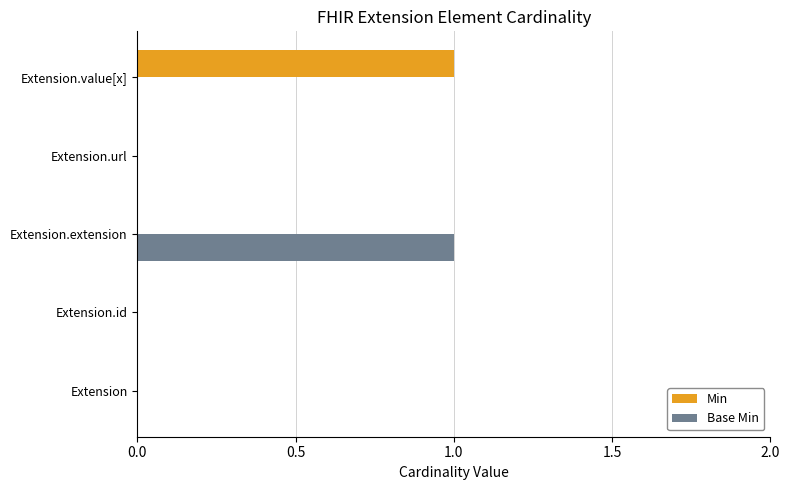

True or false: Min has a value of 1 at Extension.value[x].

True